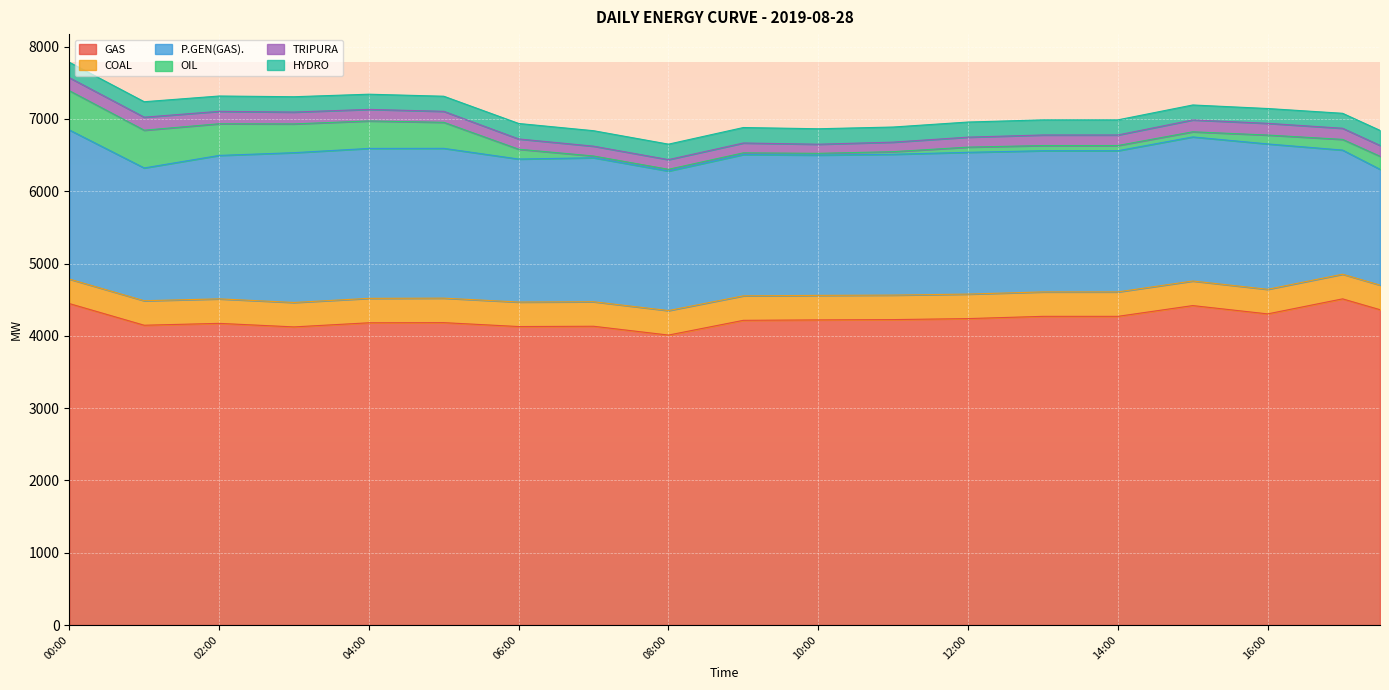

How many distinct data groups are displayed?

6